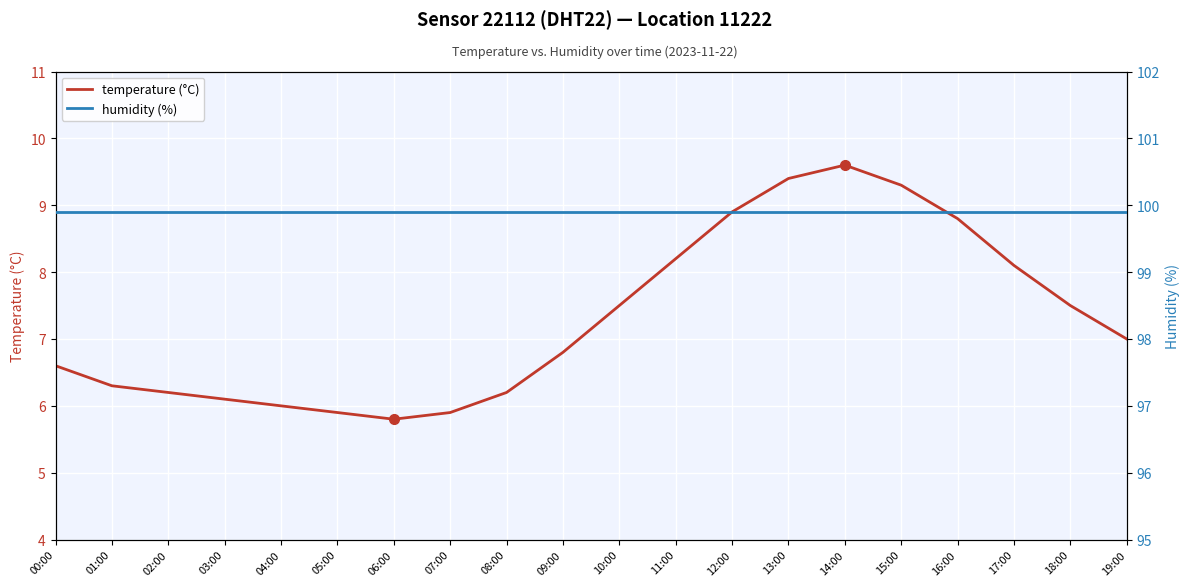

How many lines are shown in the chart?

2